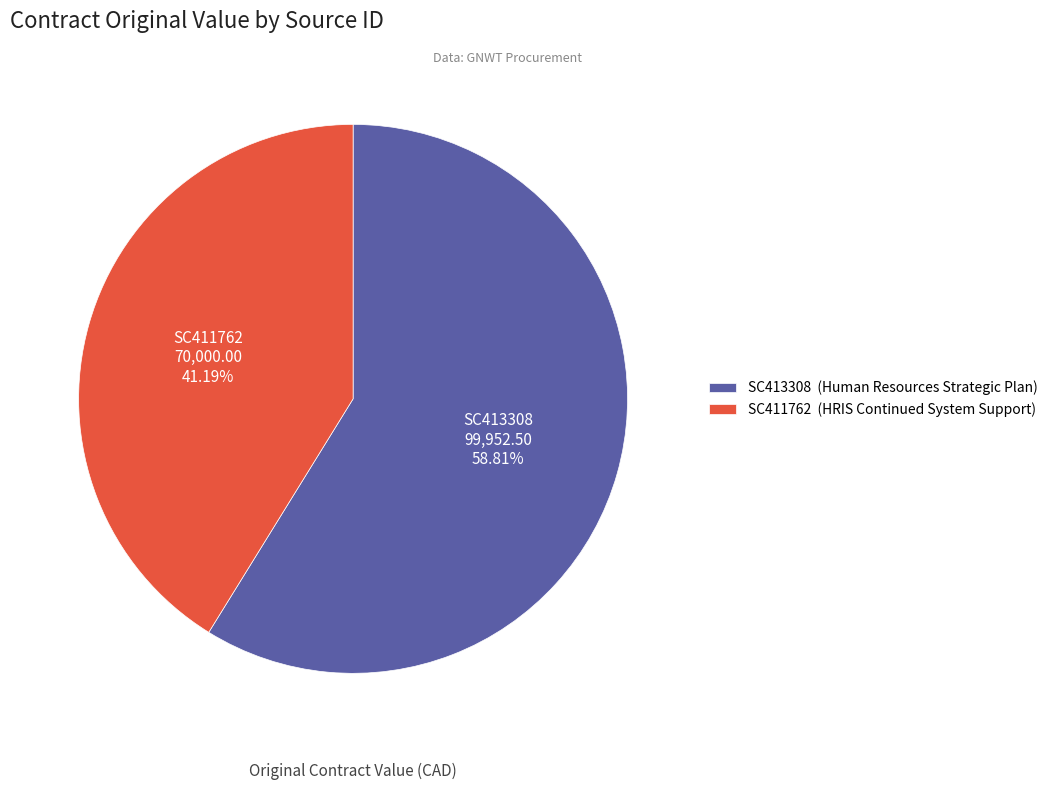

How many slices are in this pie chart?

2